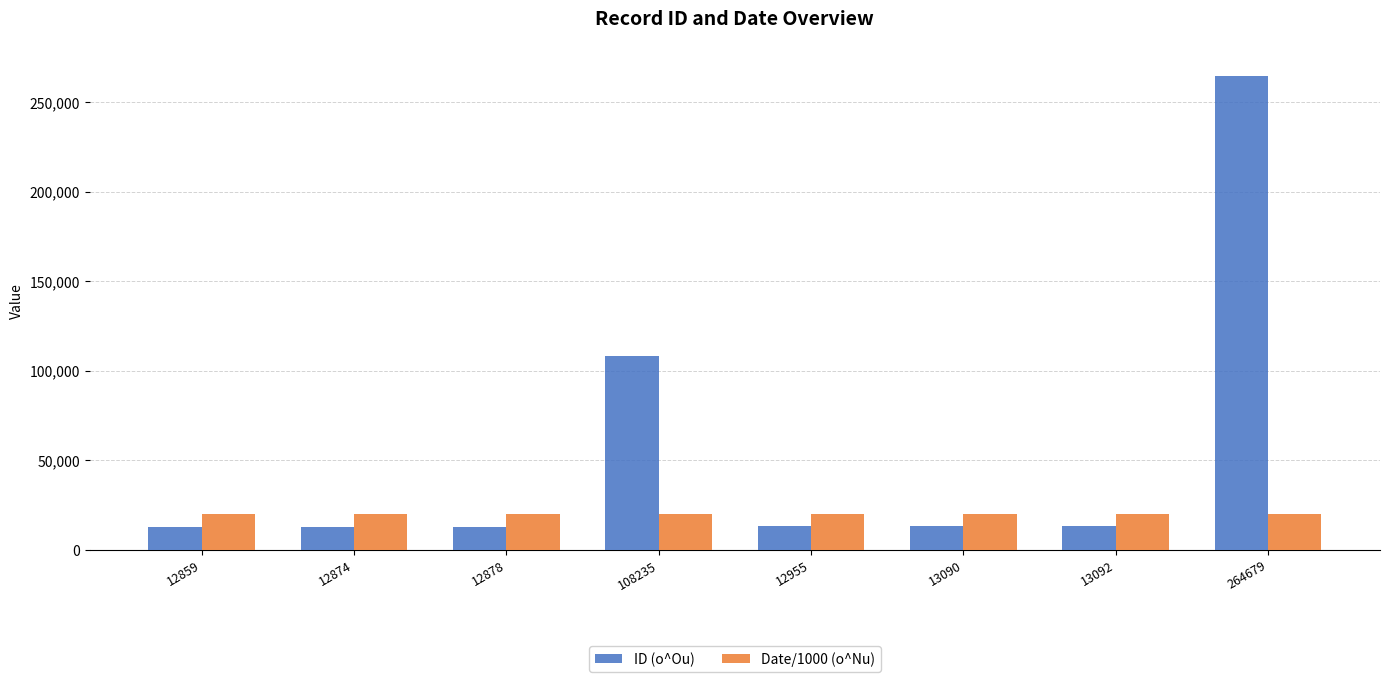

Which series has the largest total across all categories?

ID (o^Ou)